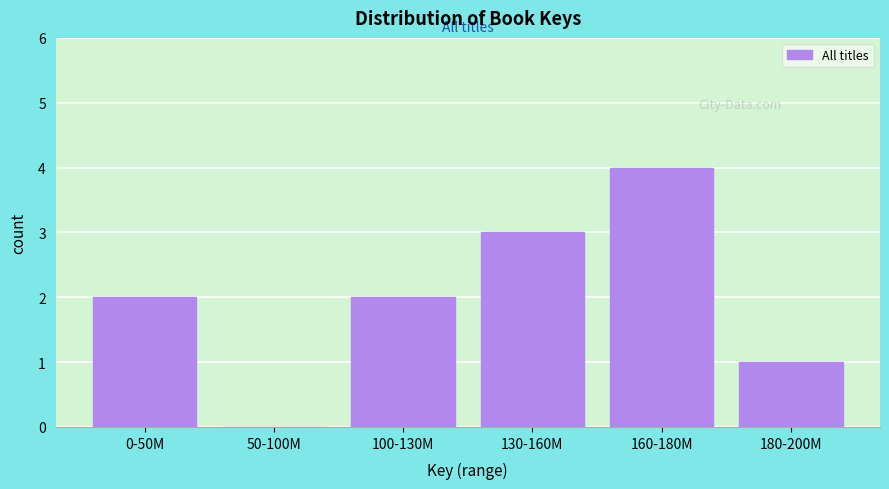

Reading left to right, what are all the values shown in this chart?

0-50M=2	50-100M=0	100-130M=2	130-160M=3	160-180M=4	180-200M=1